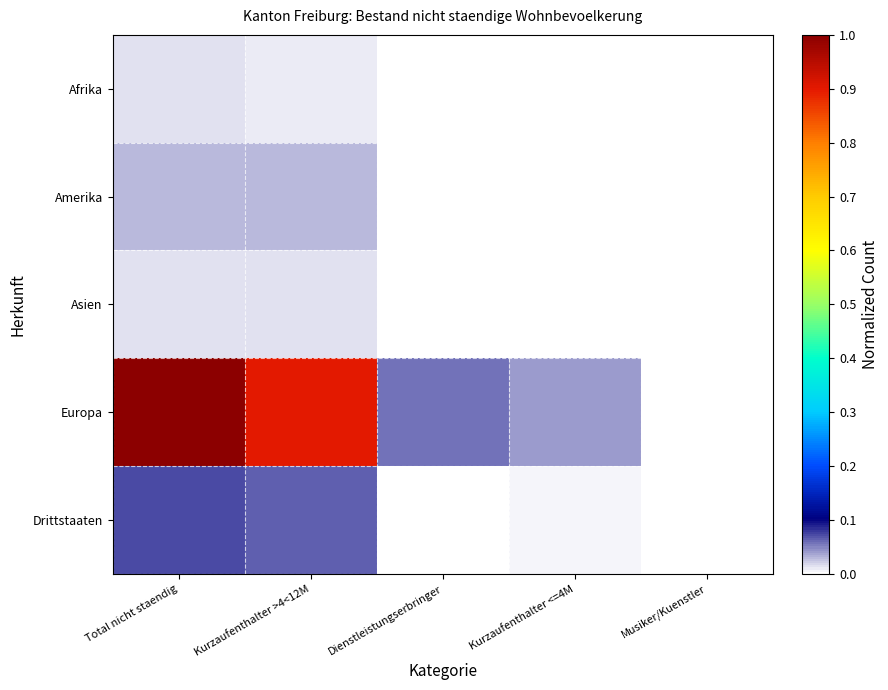

How many data points does each series have?

5